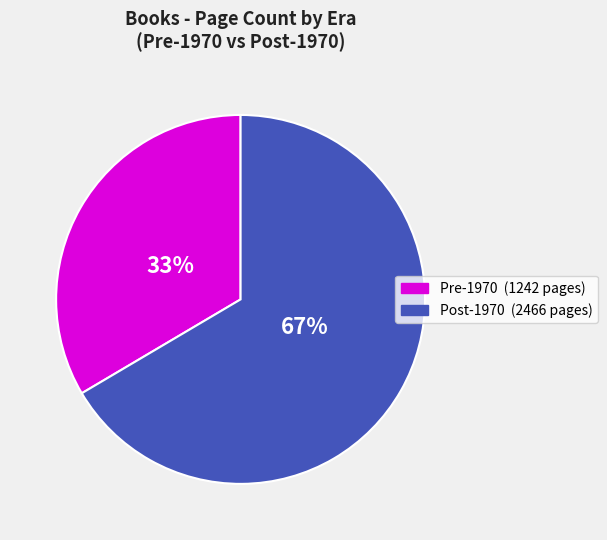

To the nearest percent, what is the average slice percentage?

50%